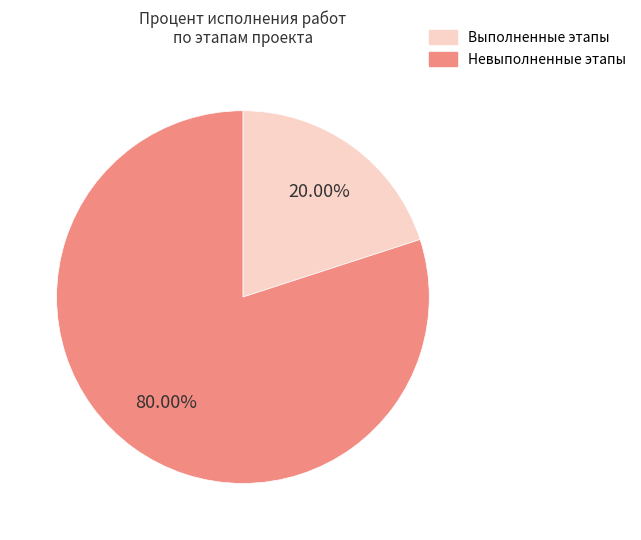

Is there any slice that represents more than half of the pie?

Yes